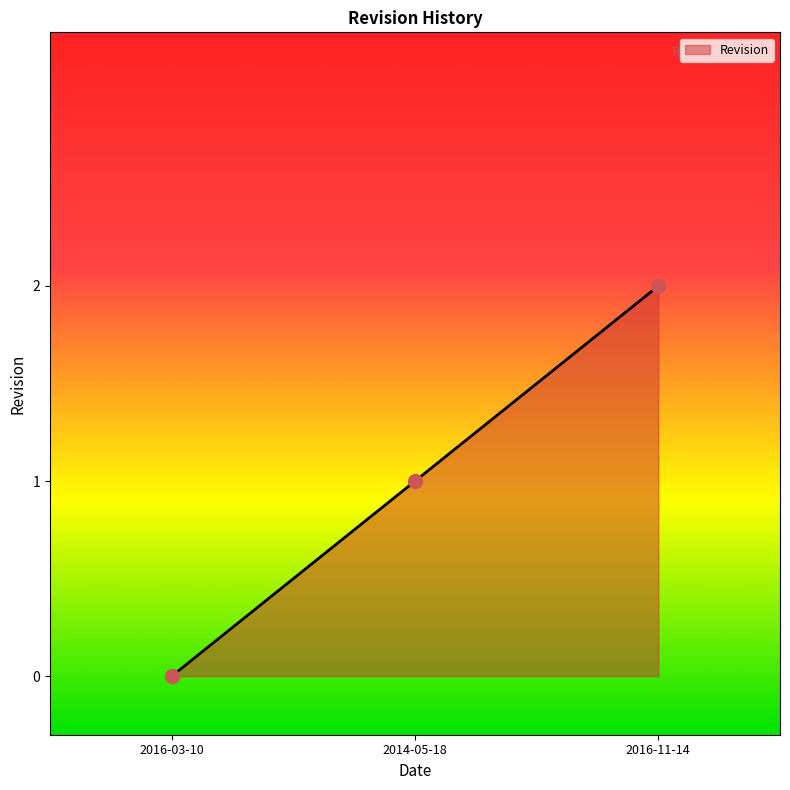

What is the change in value from 2014-05-18 to 2016-11-14?

+1